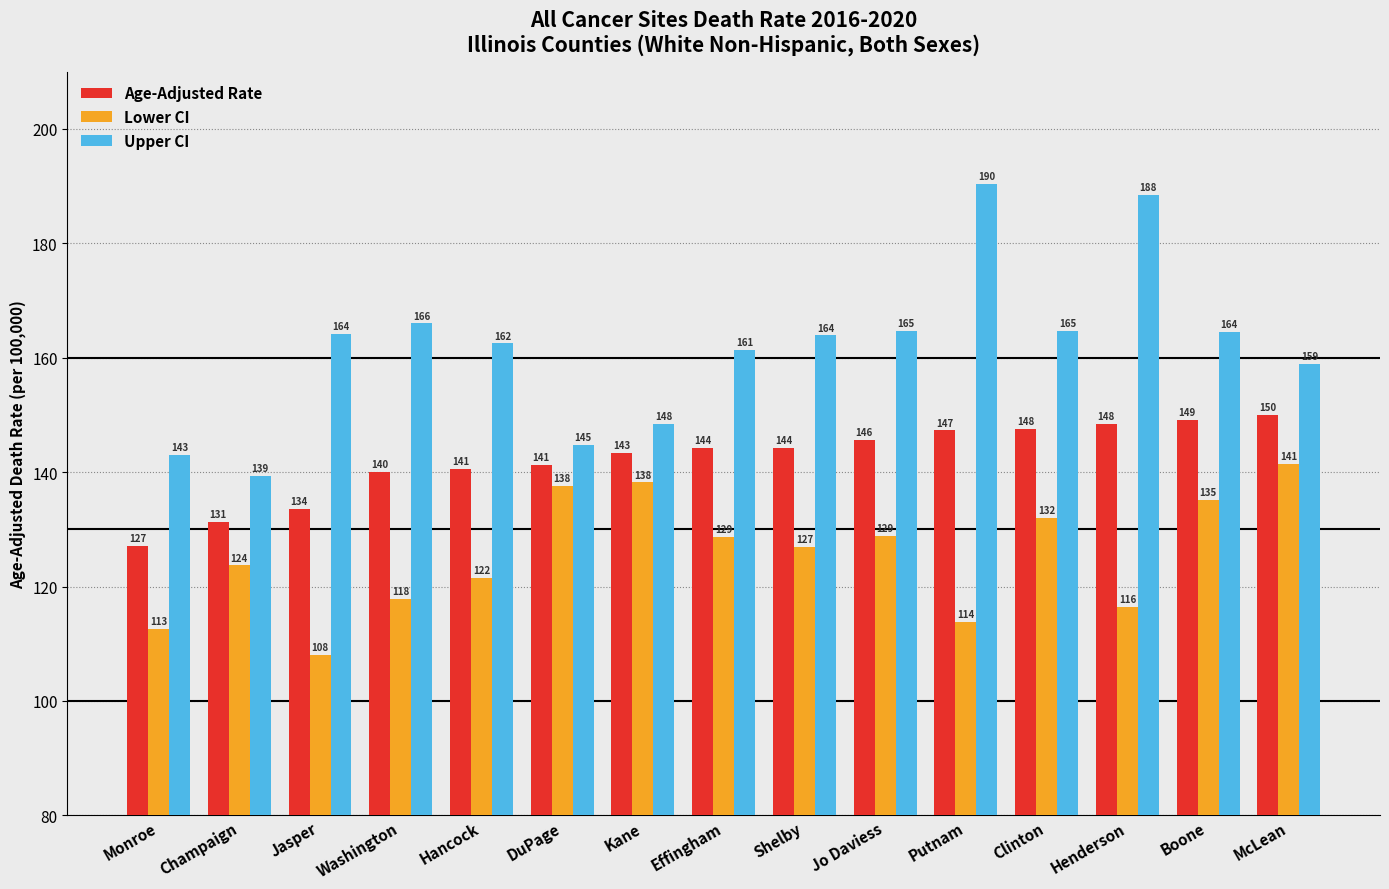

Between Jasper and Putnam, which series saw the biggest shift?

Upper CI